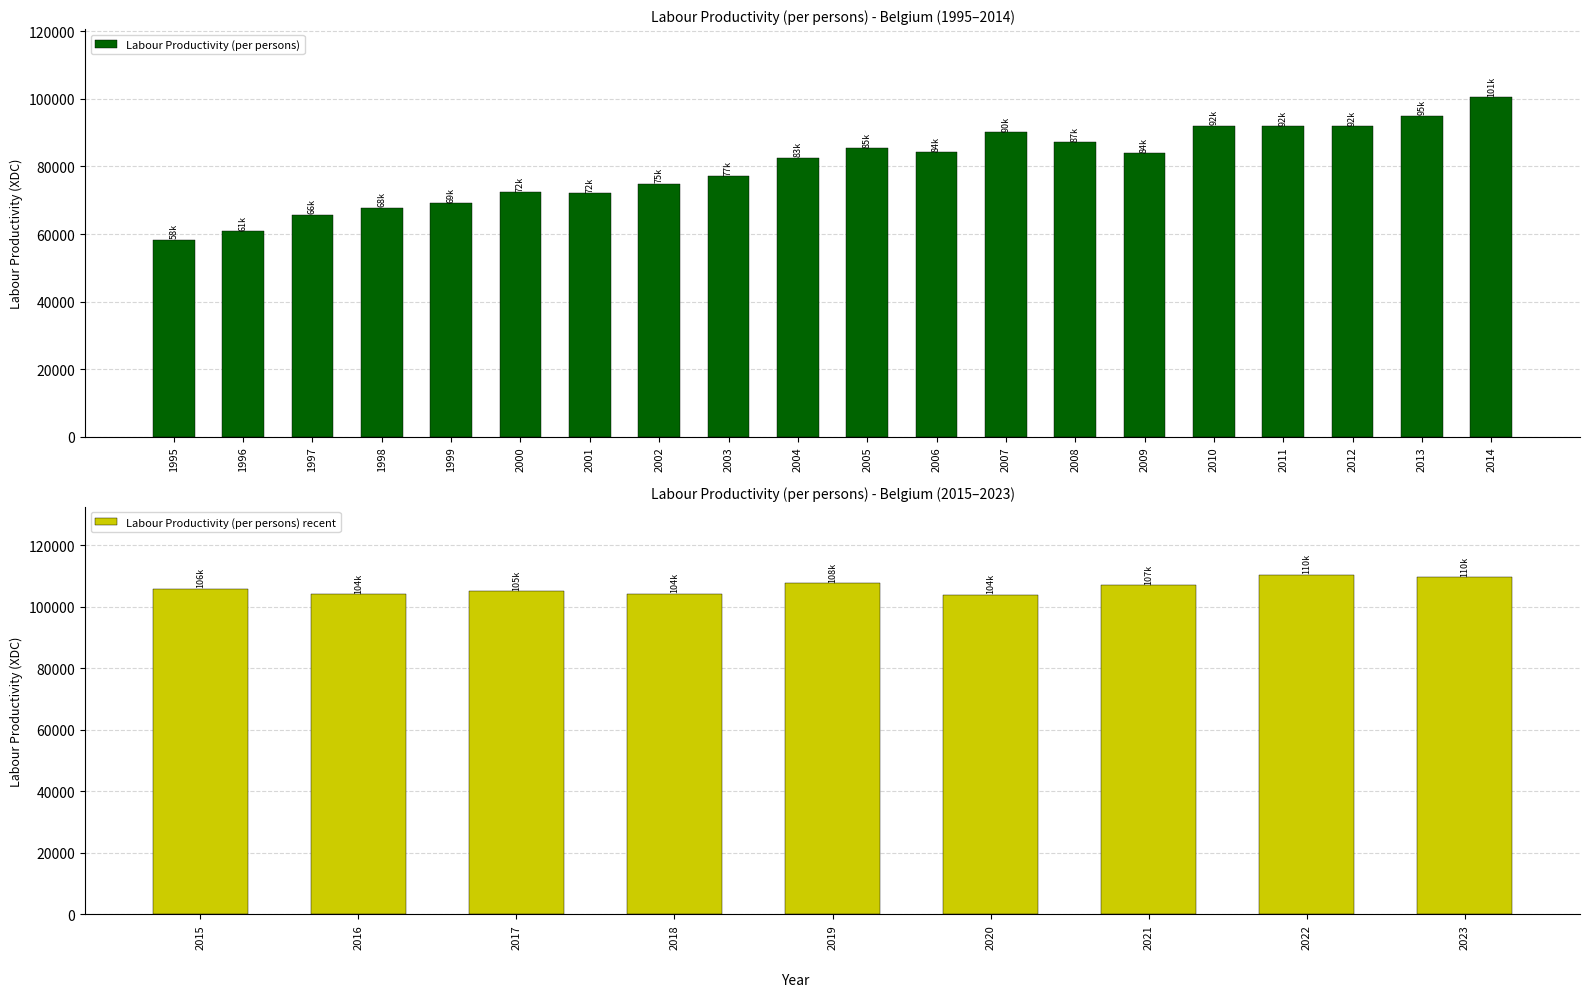

The value of Labour Productivity (per persons) at 1996 is 60946.1. True or false?

True